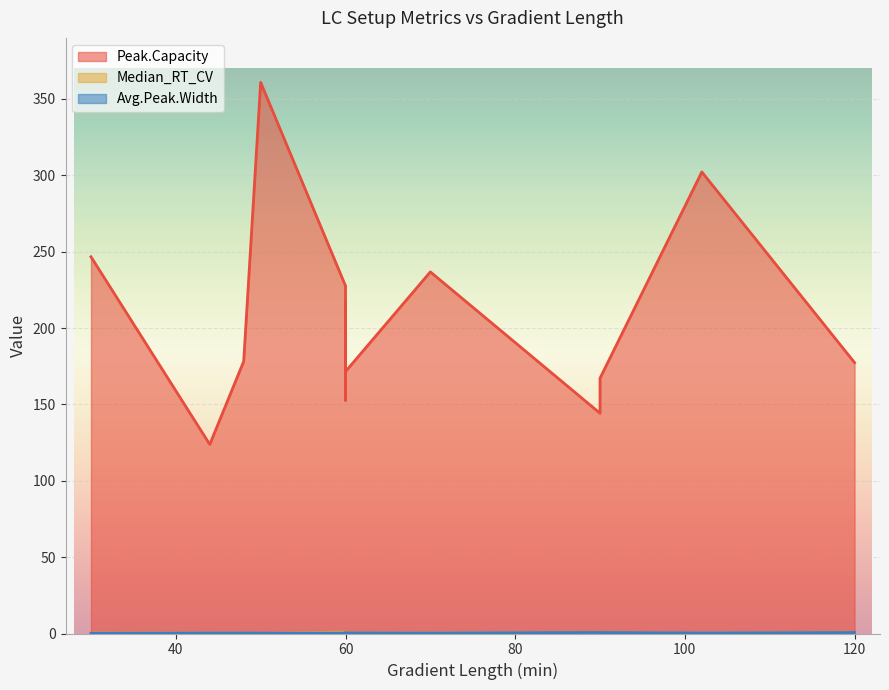

What is the minimum value for Peak.Capacity?

123.8